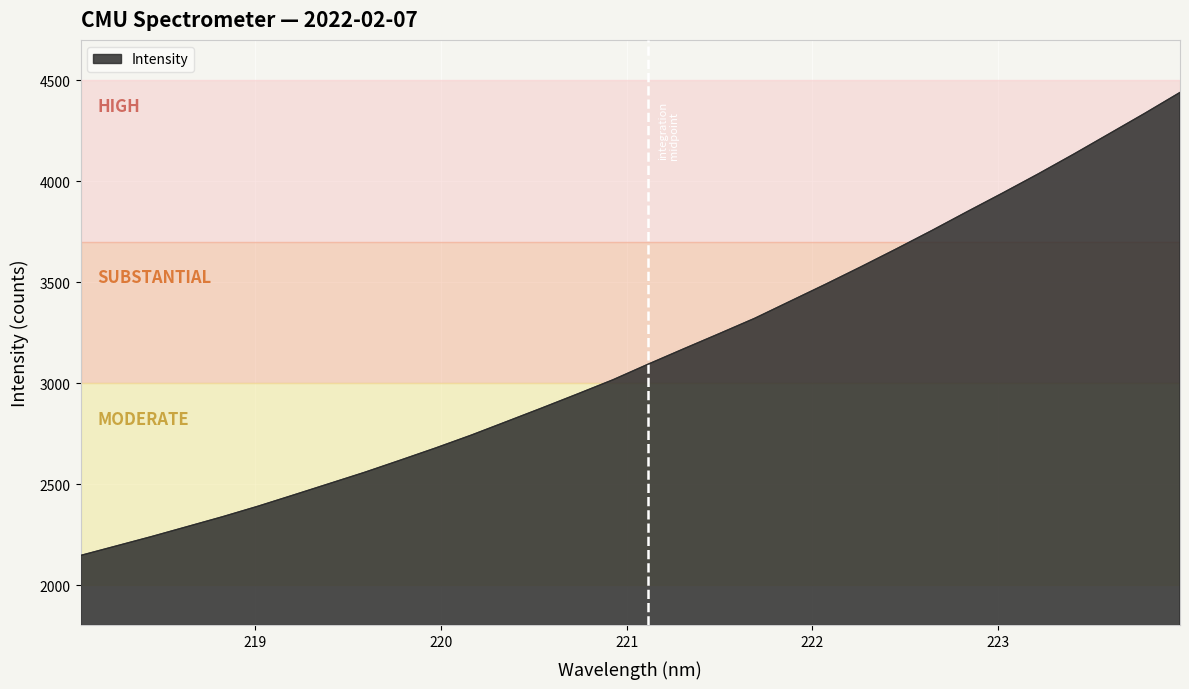

What is the maximum value shown in the chart?

4439.8